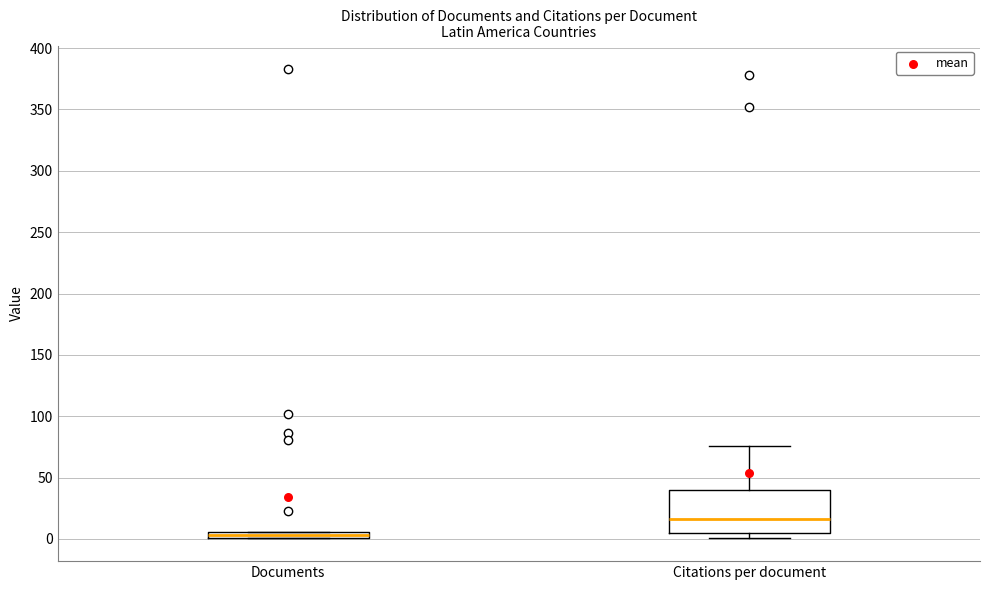

Which box's median line is the lowest?

Documents